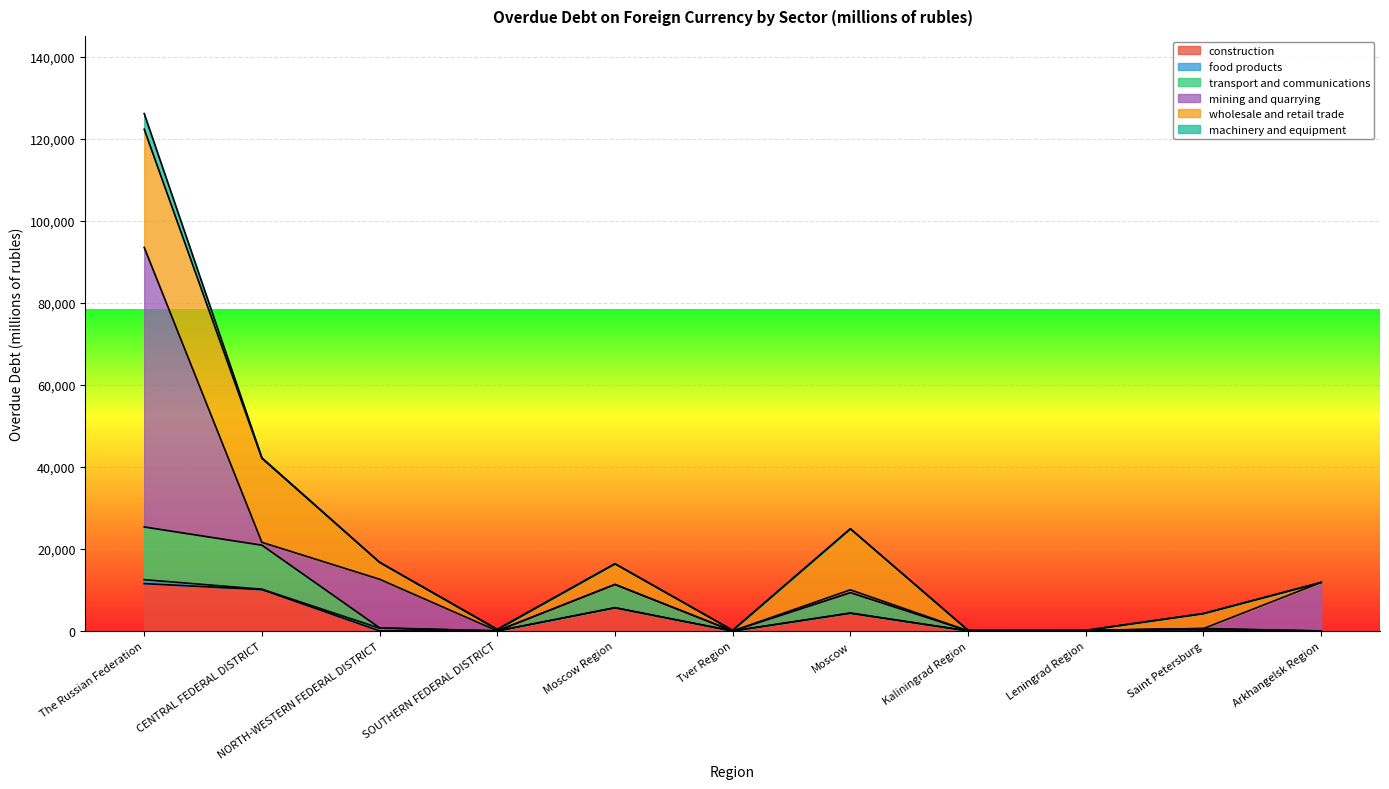

How many lines are shown in the chart?

6